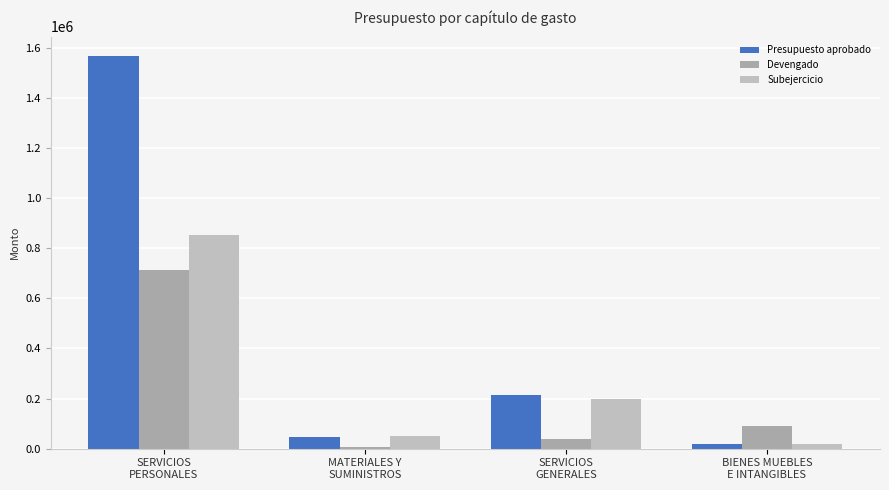

Rank the series by their maximum value, from lowest to highest.

Devengado, Subejercicio, Presupuesto aprobado